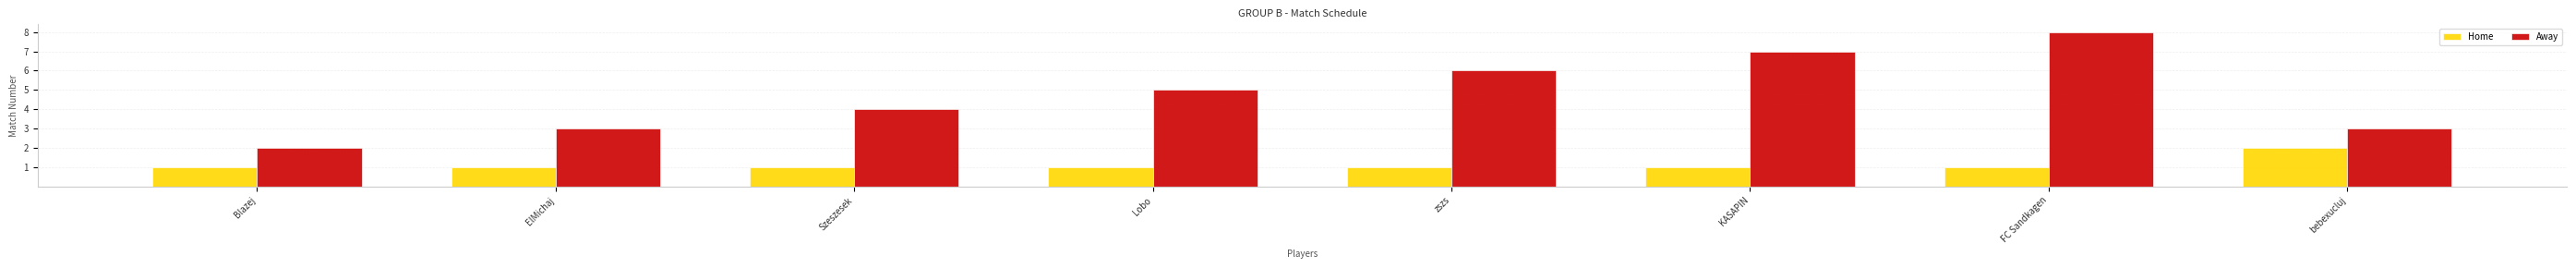

At Blazej, list the series in order from largest to smallest.

Away, Home